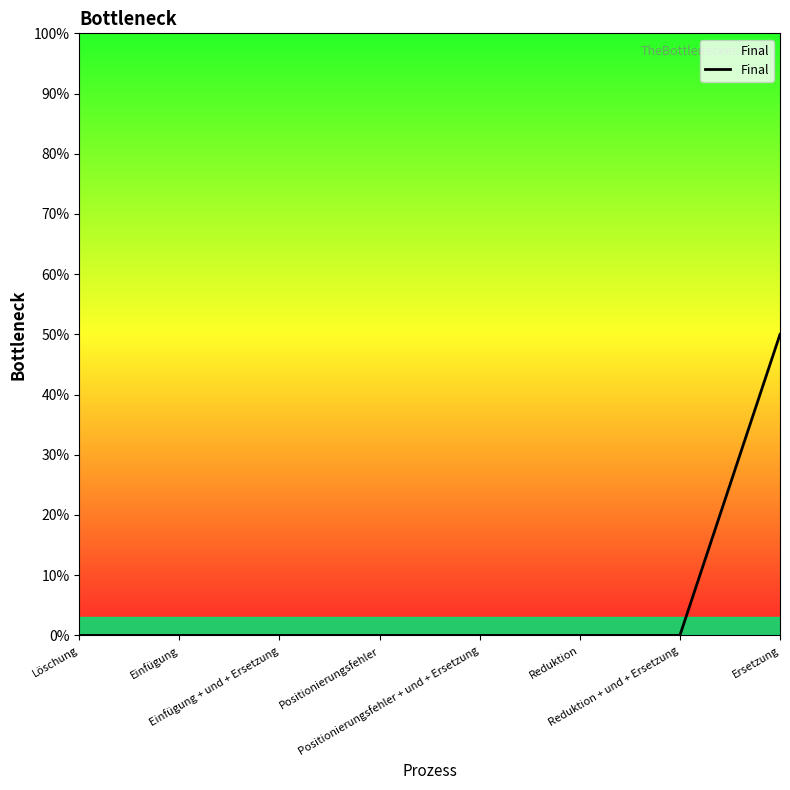

Which has a higher value, Löschung or Reduktion + und + Ersetzung?

Löschung